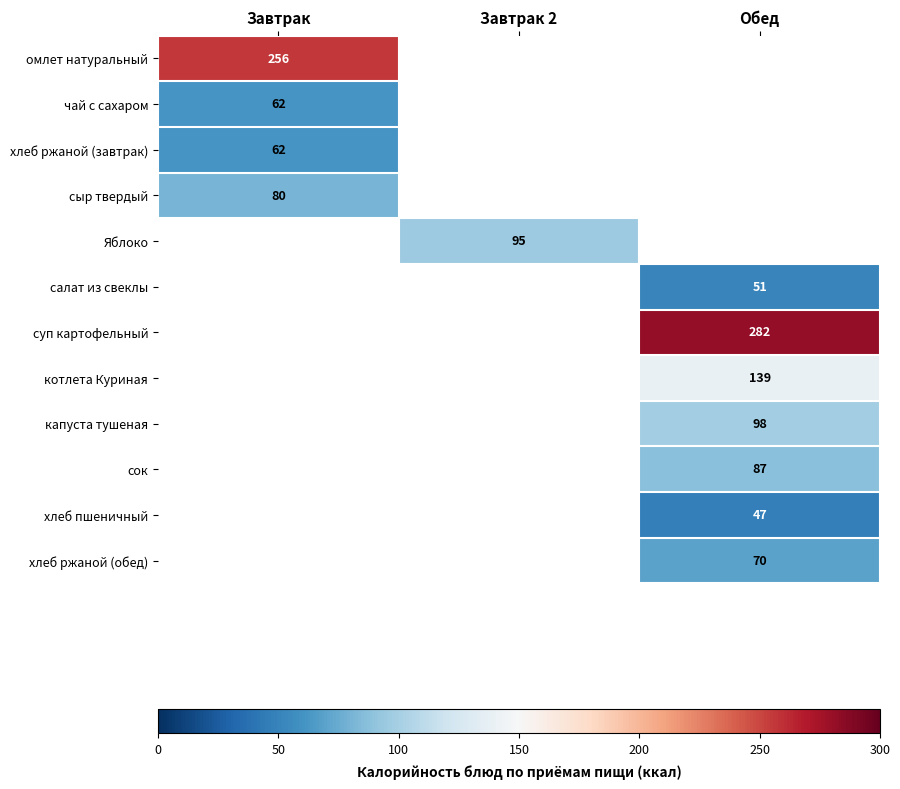

What is the maximum value shown in the chart?

282.0